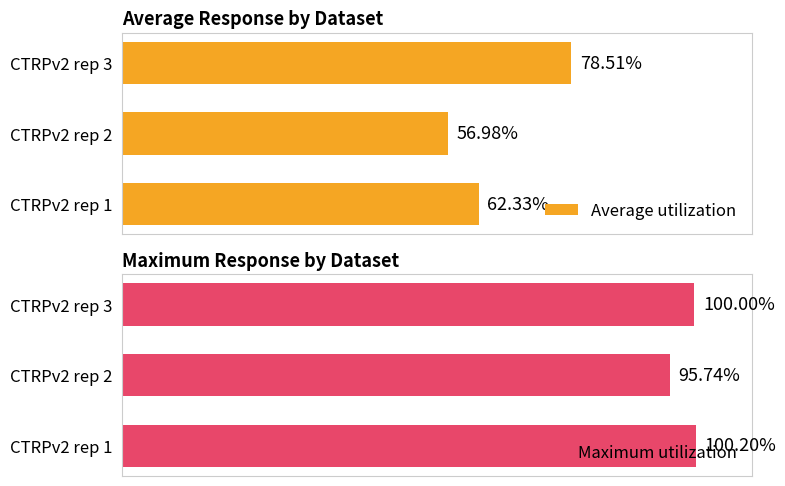

True or false: Average utilization has a value of 16.2 at CTRPv2 rep 3.

False